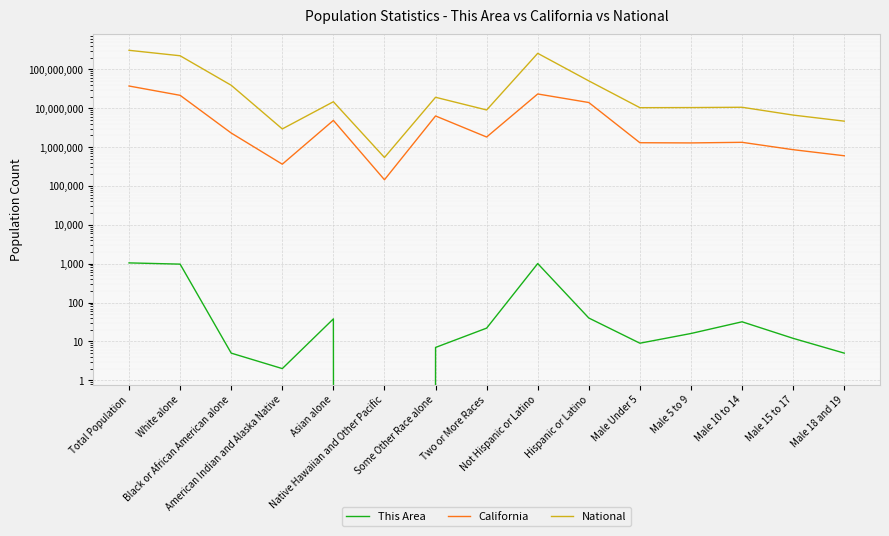

What are all the series names shown in the legend?

This Area, California, National